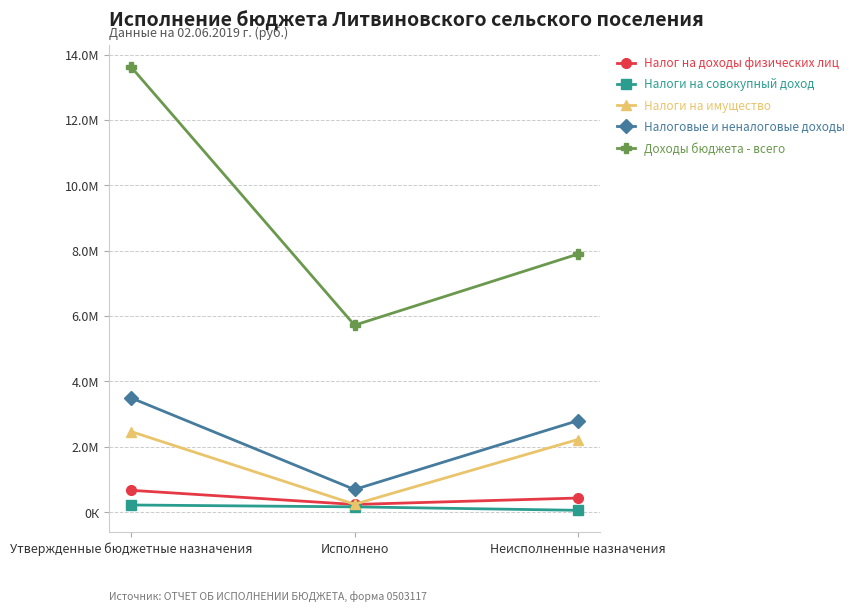

Is this an area chart (filled region under the line)?

No